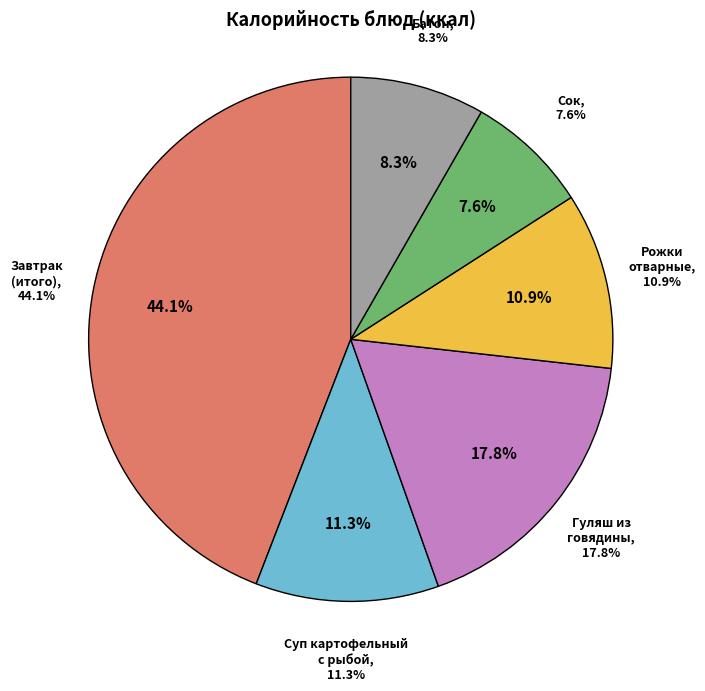

The Завтрак
(итого) slice represents 44% of the pie. True or false?

True